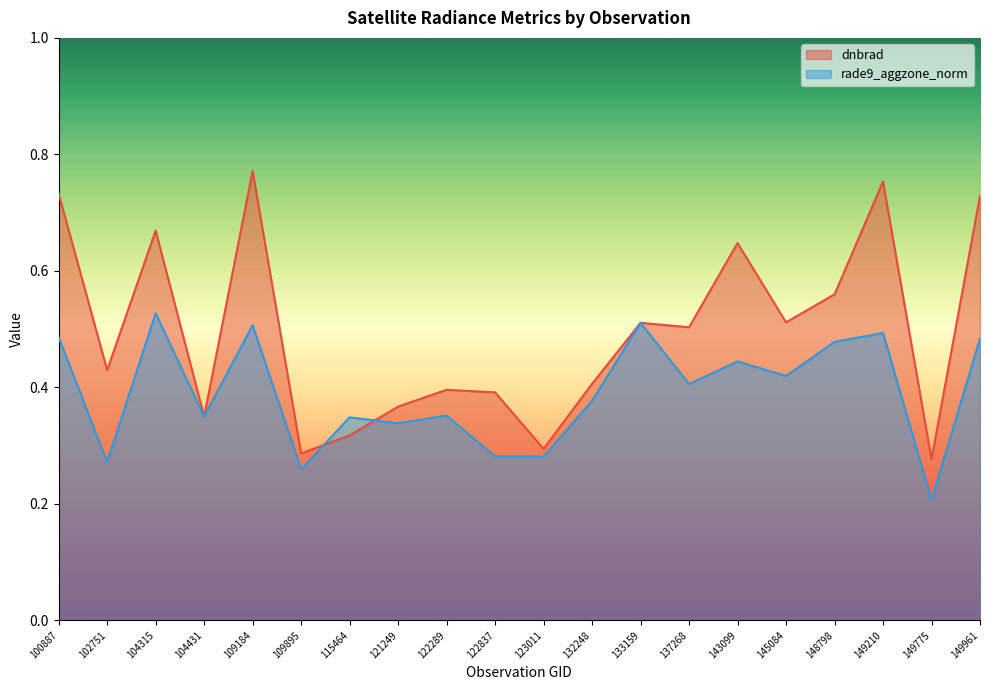

True or false: rade9_aggzone_norm has a value of 0.3 at 133159.

False